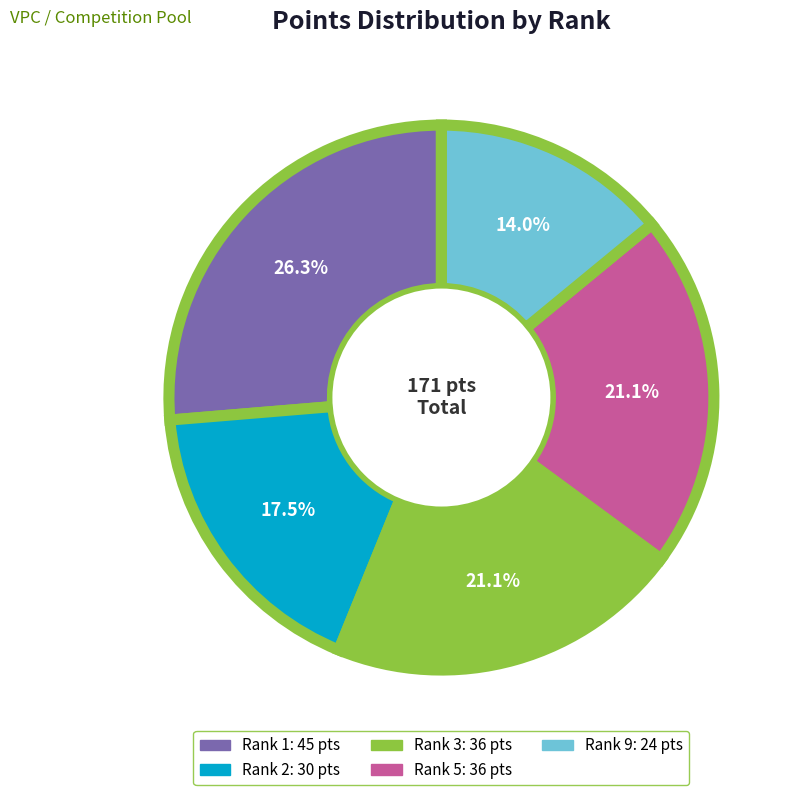

Is there any slice that represents more than half of the pie?

No